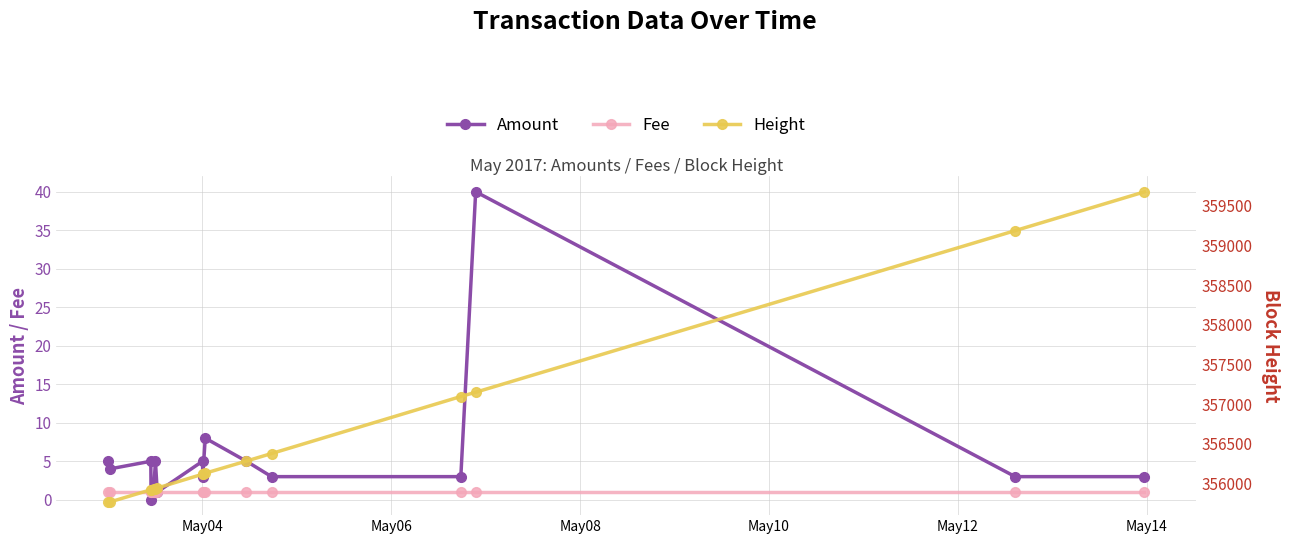

How many interior local peaks does the Amount series have?

5